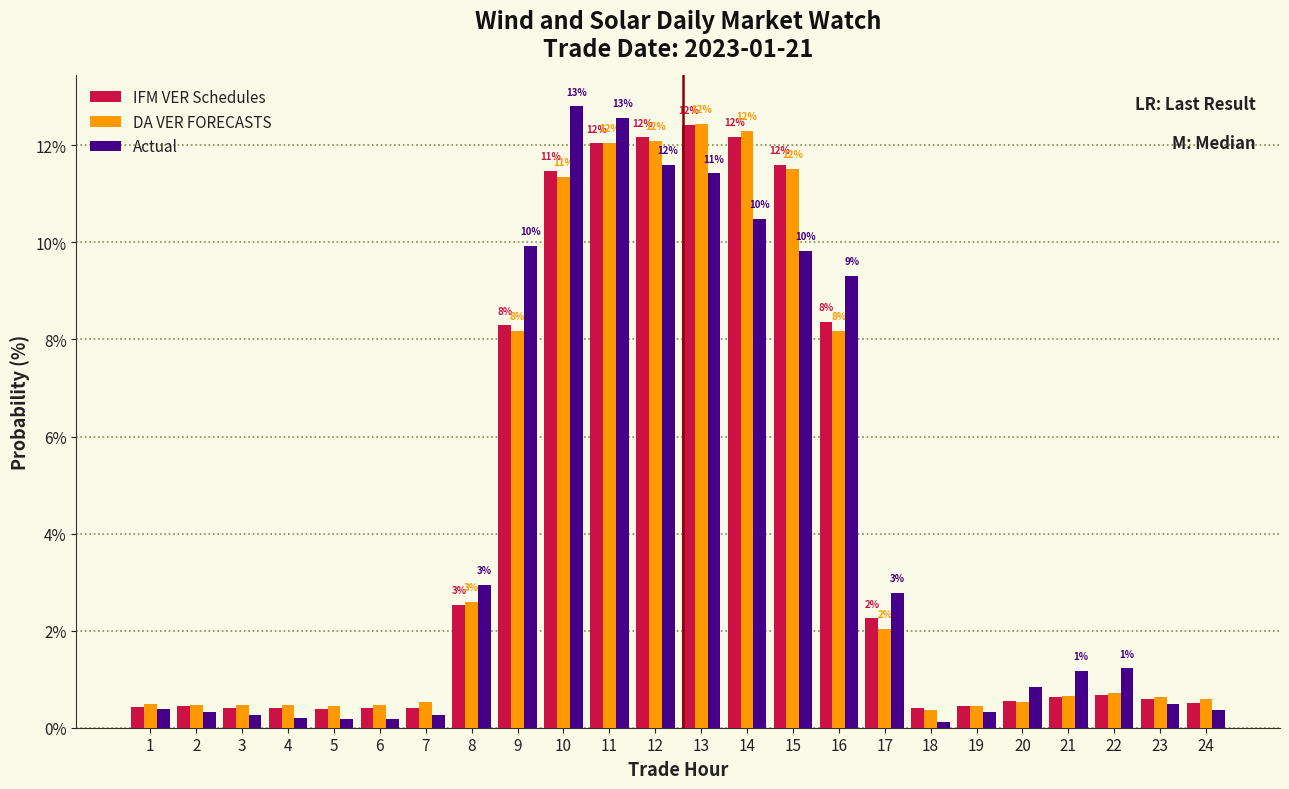

Which series has the widest spread of values?

Actual